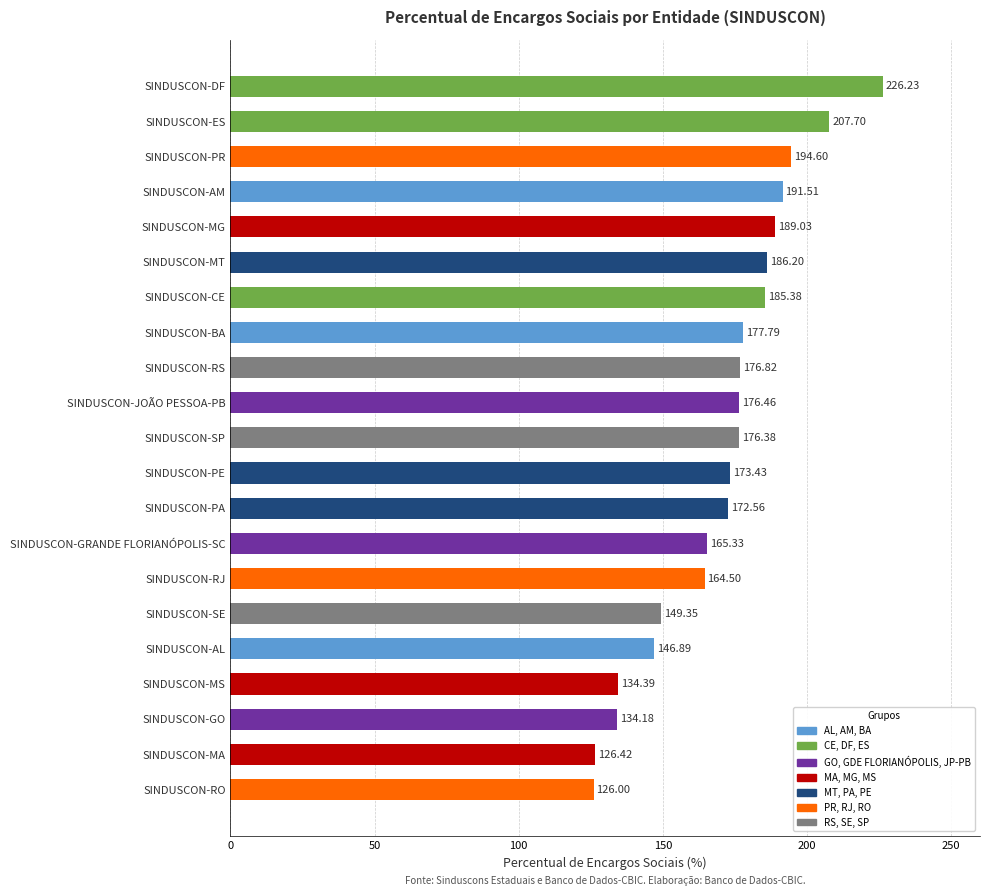

Approximately how many times larger is the value at SINDUSCON-PE compared to SINDUSCON-SE?

1.2